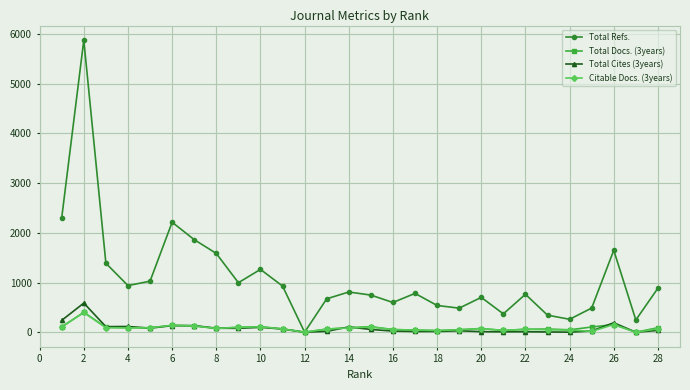

How many interior local valleys does the Total Refs. series have?

8